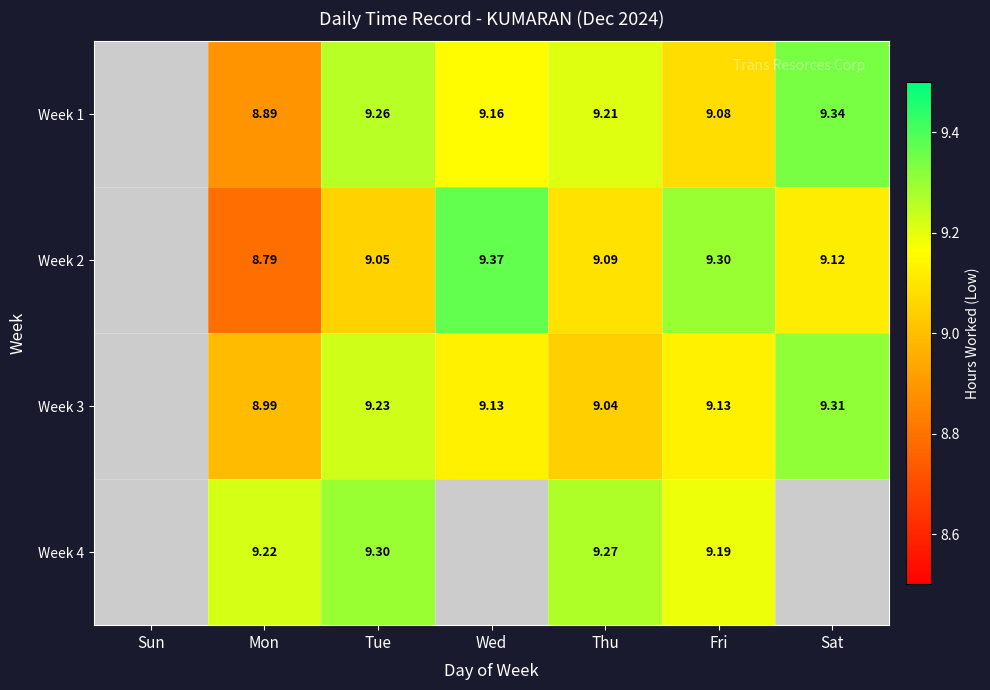

The Week 3 series shows 4.1 at Sat. True or false?

False